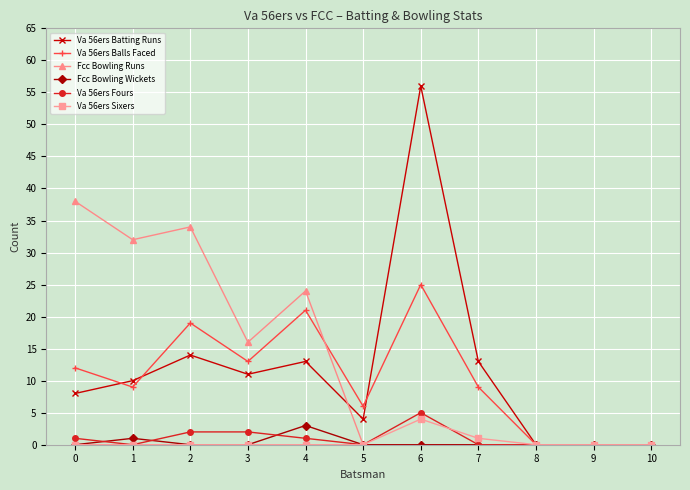

What is the maximum value shown in the chart?

56